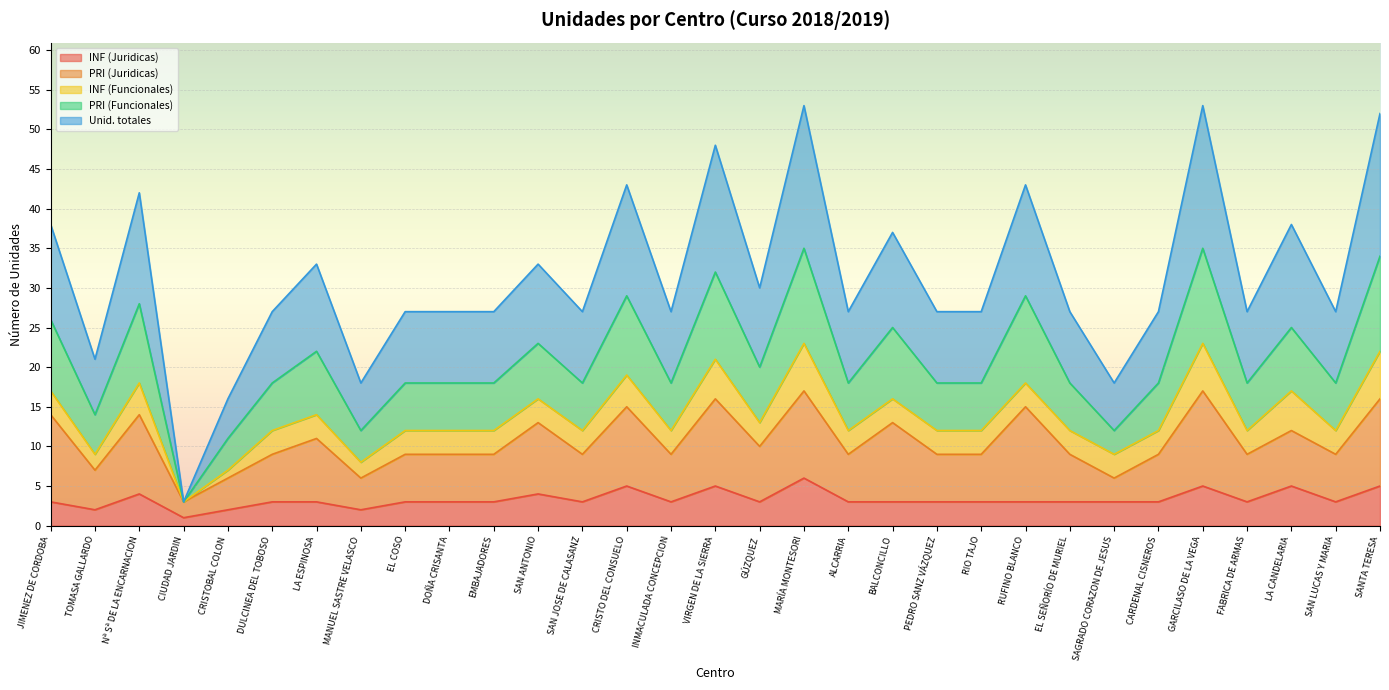

At which label is INF (Juridicas) closest to 3?

JIMENEZ DE CORDOBA